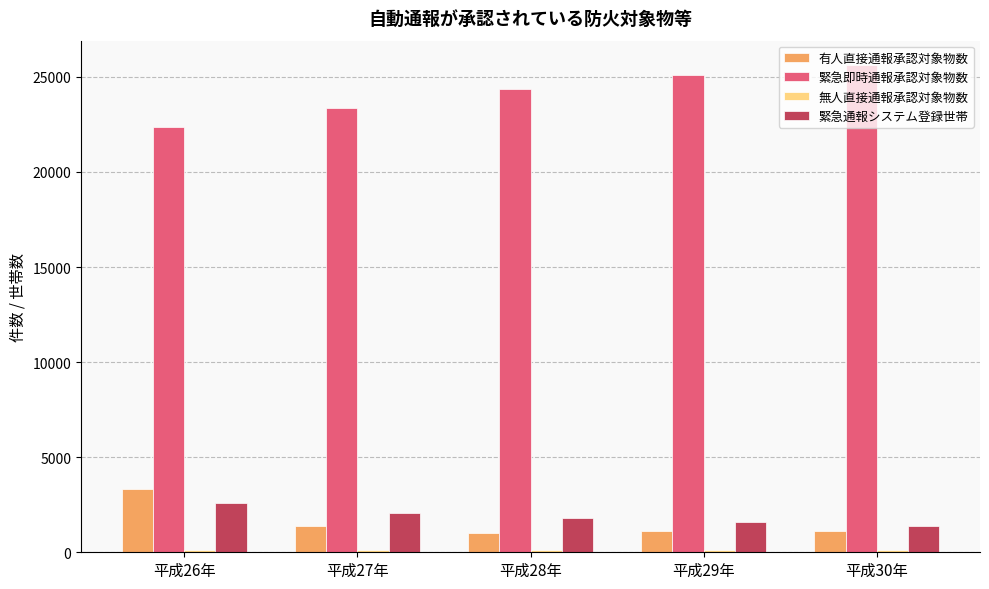

The value of 緊急即時通報承認対象物数 at 平成30年 is 25620. True or false?

True